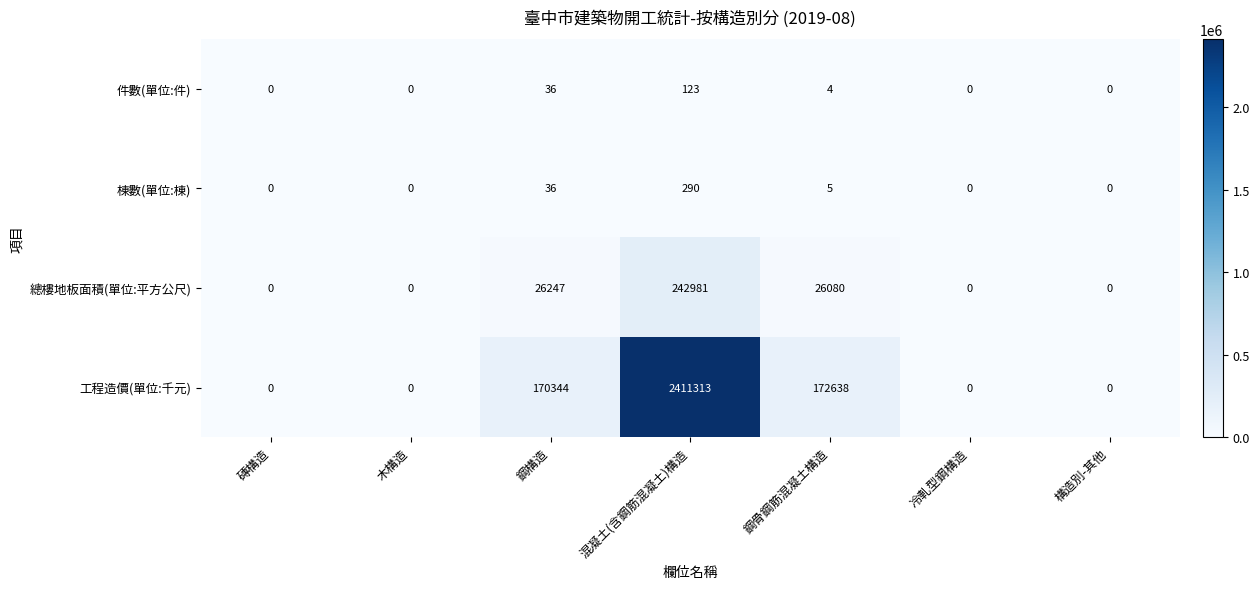

What is the sum of the 棟數(單位:棟) values at 構造別-其他 and 混凝土(含鋼筋混凝土)構造?

290